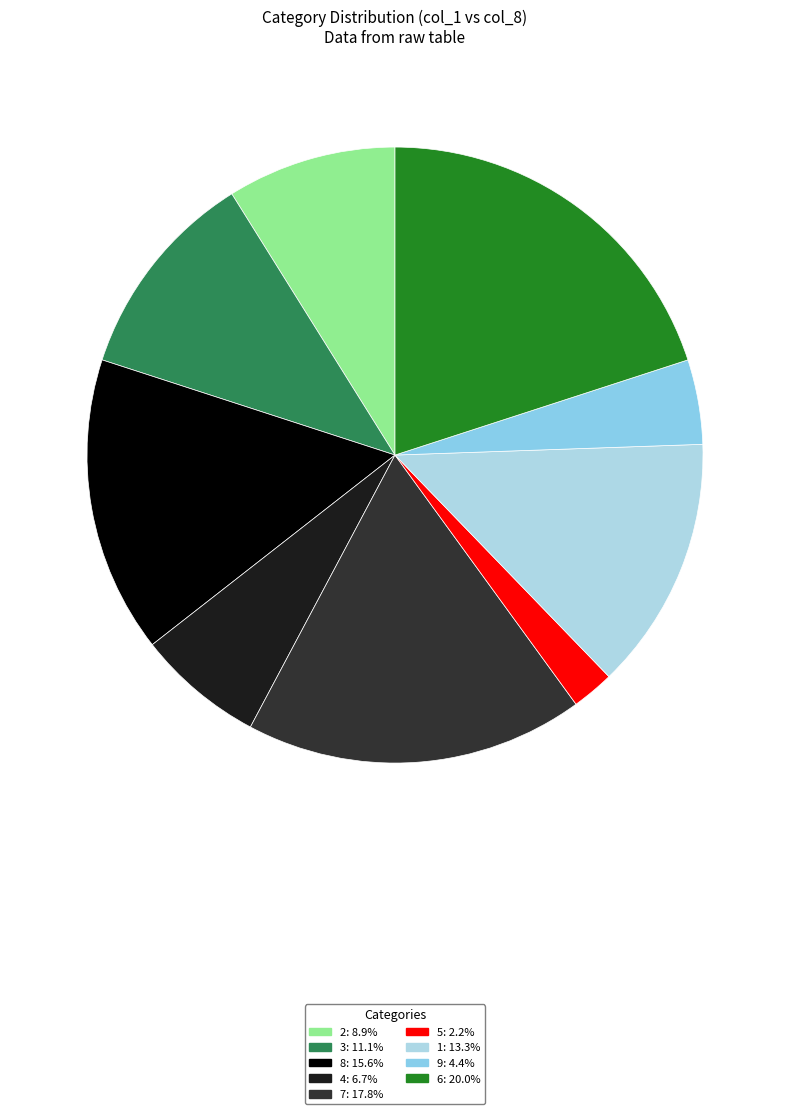

To the nearest percent, what is the difference between the 1 and 4 slice percentages?

7%